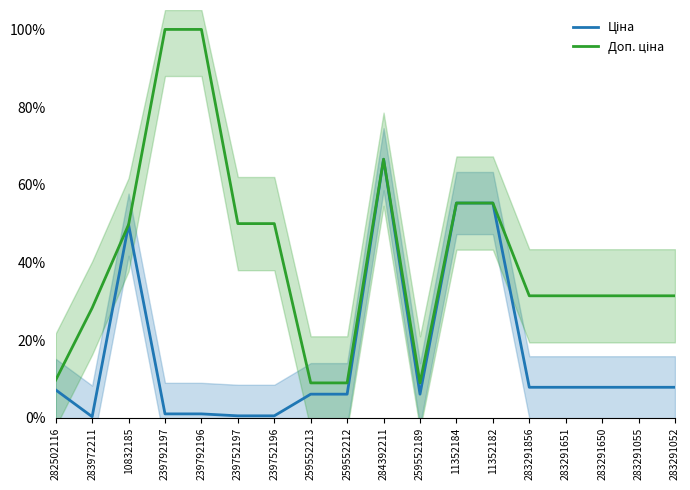

Where is the first local minimum for Ціна?

283972211